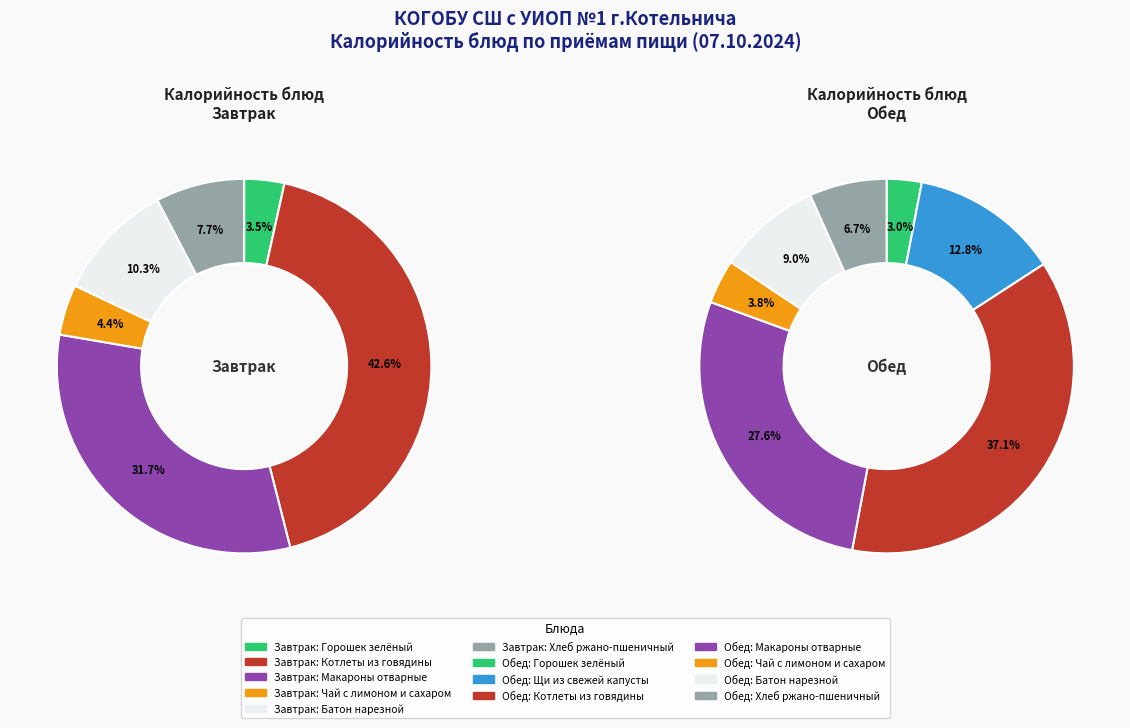

Between Чай с лимоном (завтрак) and Батон нарезной (обед), which is larger?

Батон нарезной (обед)